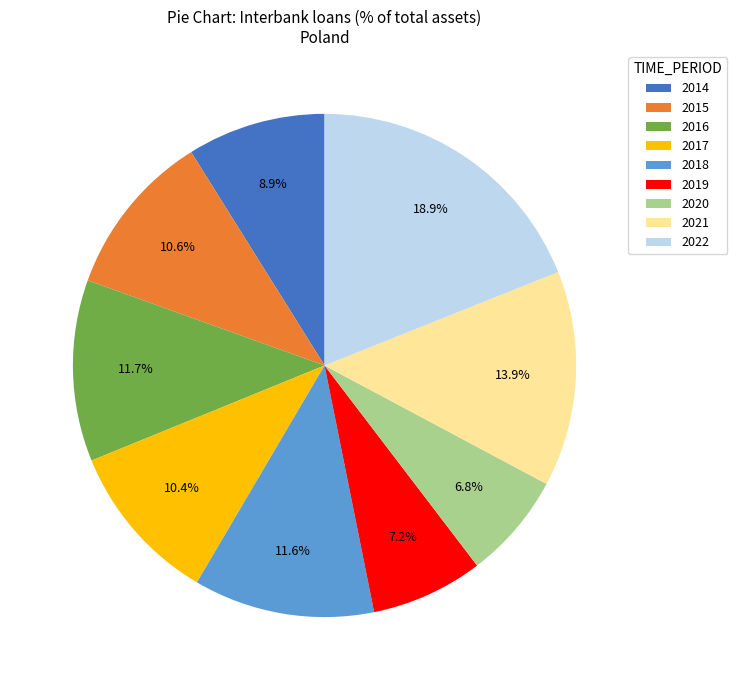

What percentage is the 2020 slice, to the nearest percent?

7%